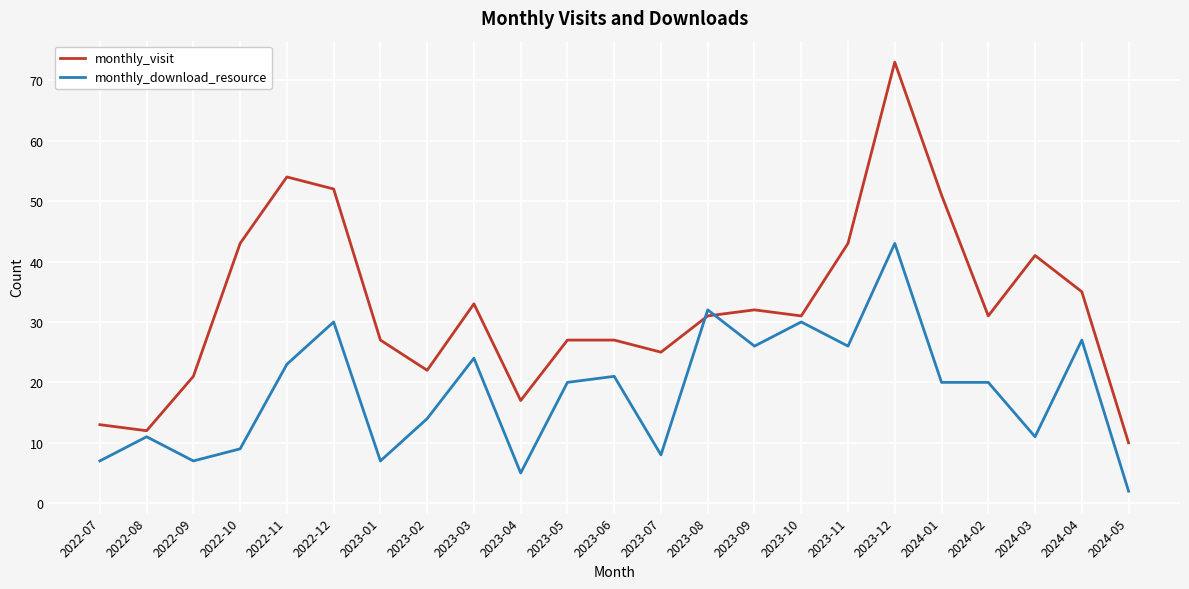

The value of monthly_visit at 2023-01 is 27. True or false?

True